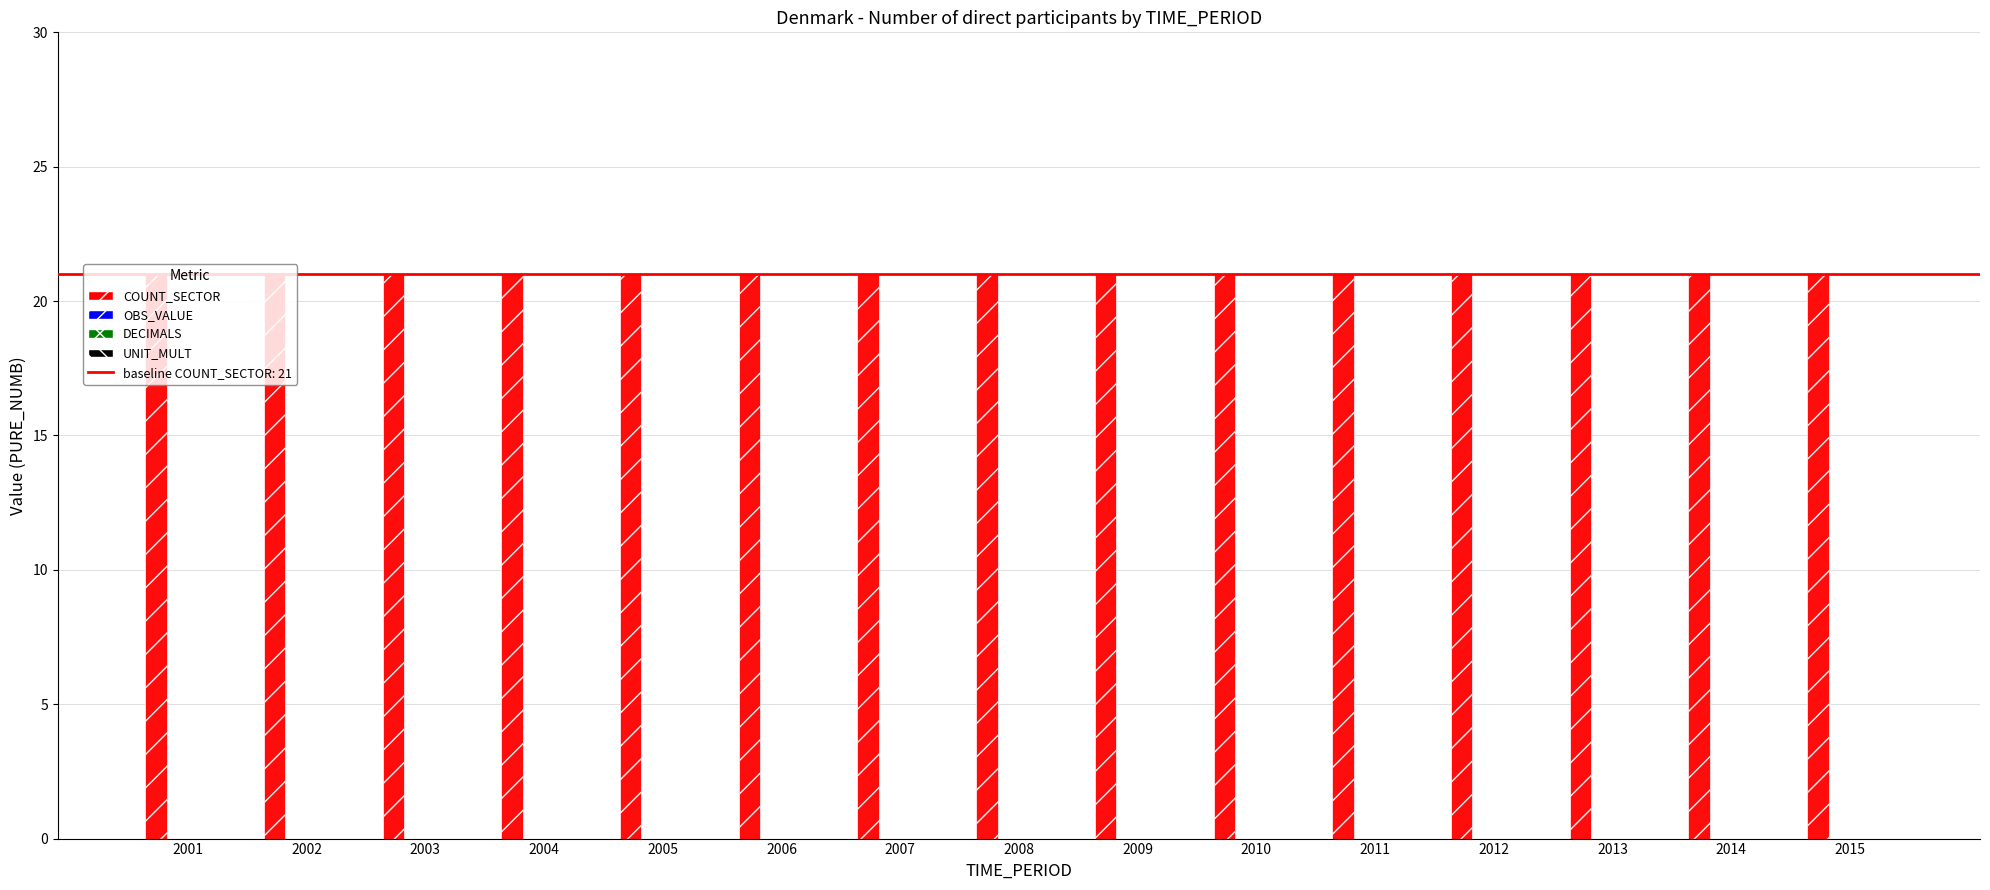

Rank the categories by OBS_VALUE value from highest to lowest.

2001, 2002, 2003, 2004, 2005, 2006, 2007, 2008, 2009, 2010, 2011, 2012, 2013, 2014, 2015